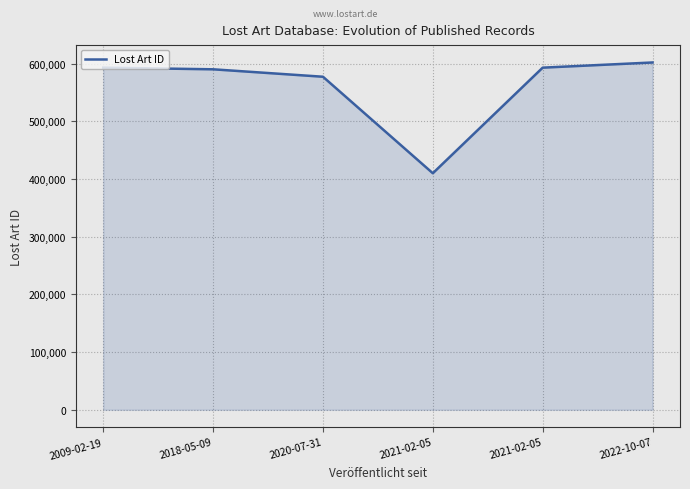

How many series are shown in this chart?

1